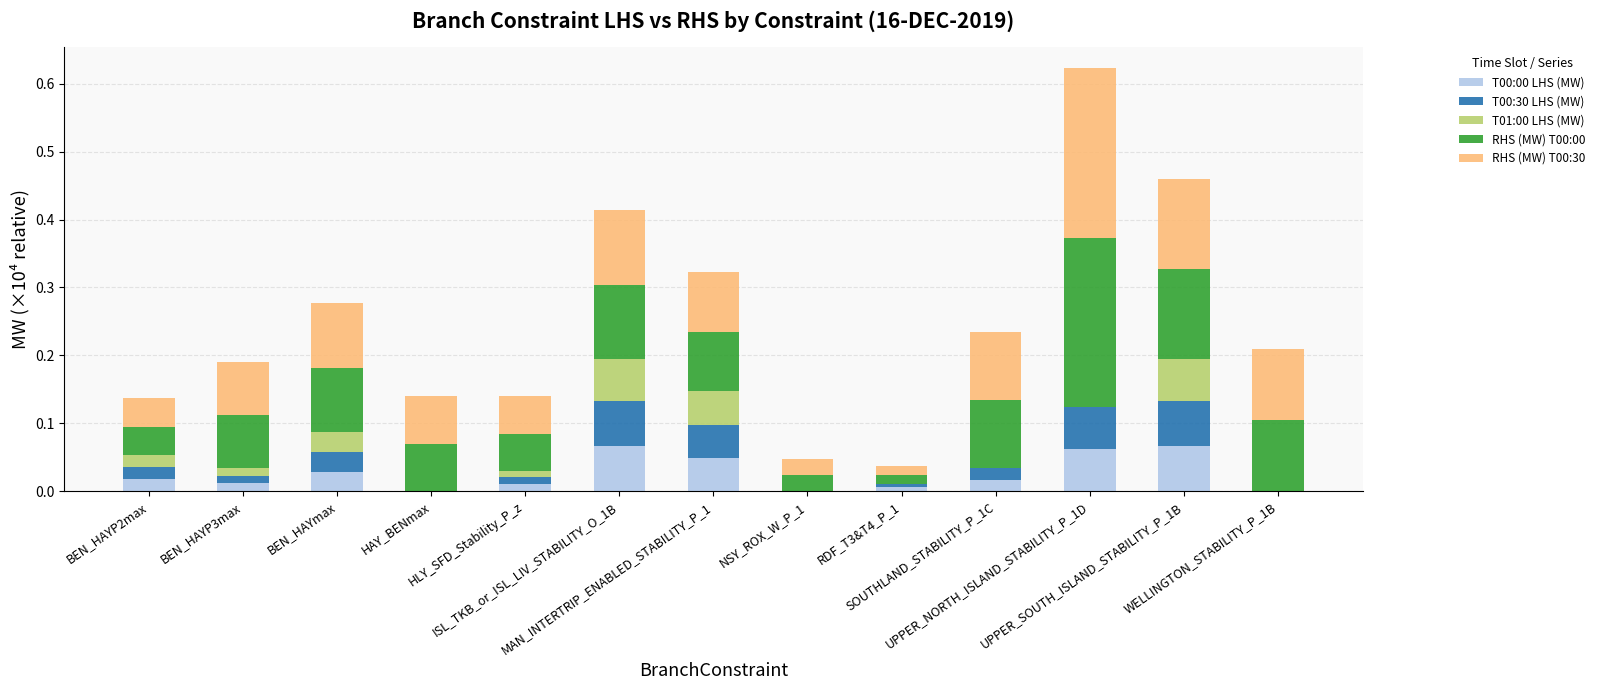

What is the difference between the maximum and minimum values in the T01:00 LHS (MW) series?

0.1